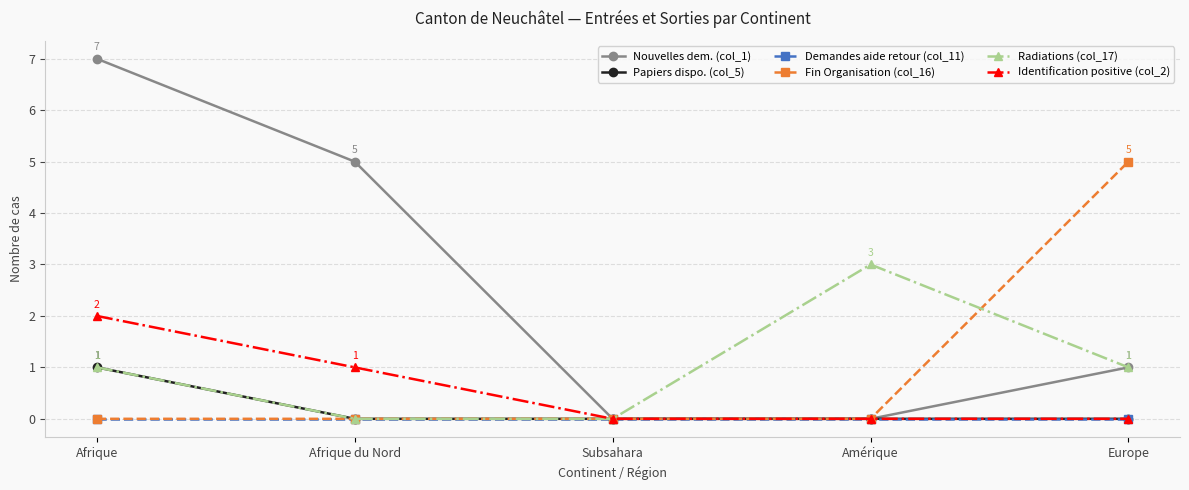

What value does the Fin Organisation (col_16) series have at Europe?

5